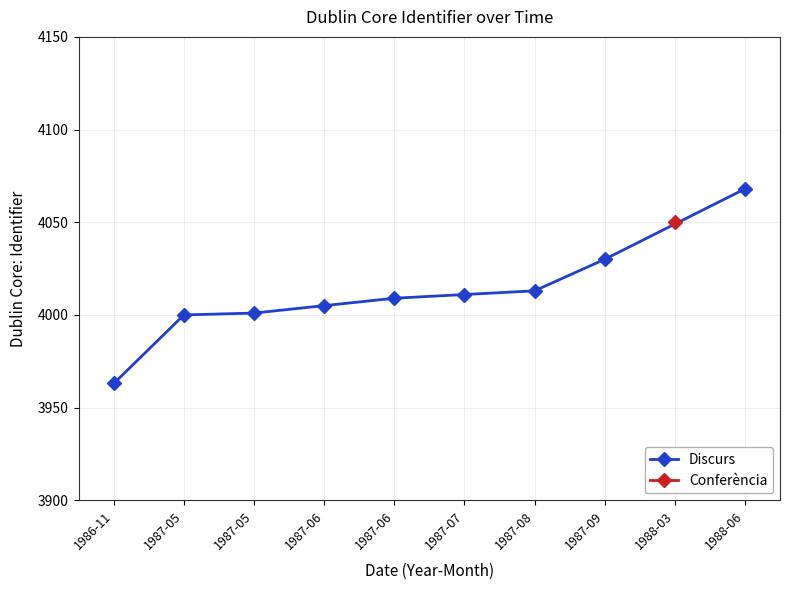

What is the value of the 2nd point from the left?

4000